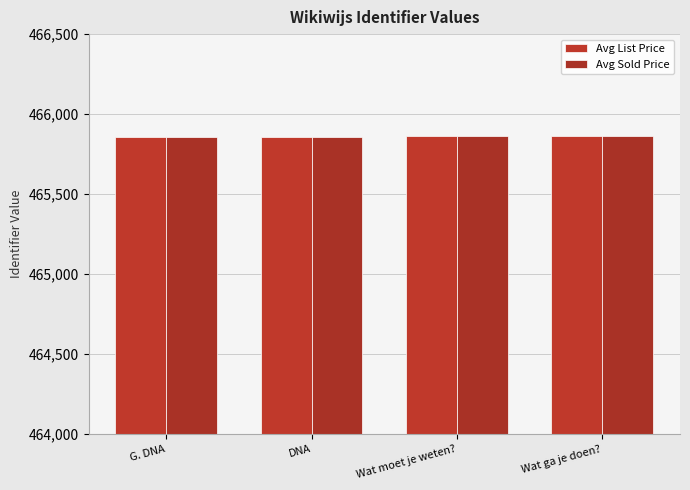

What is the smallest value displayed?

465858